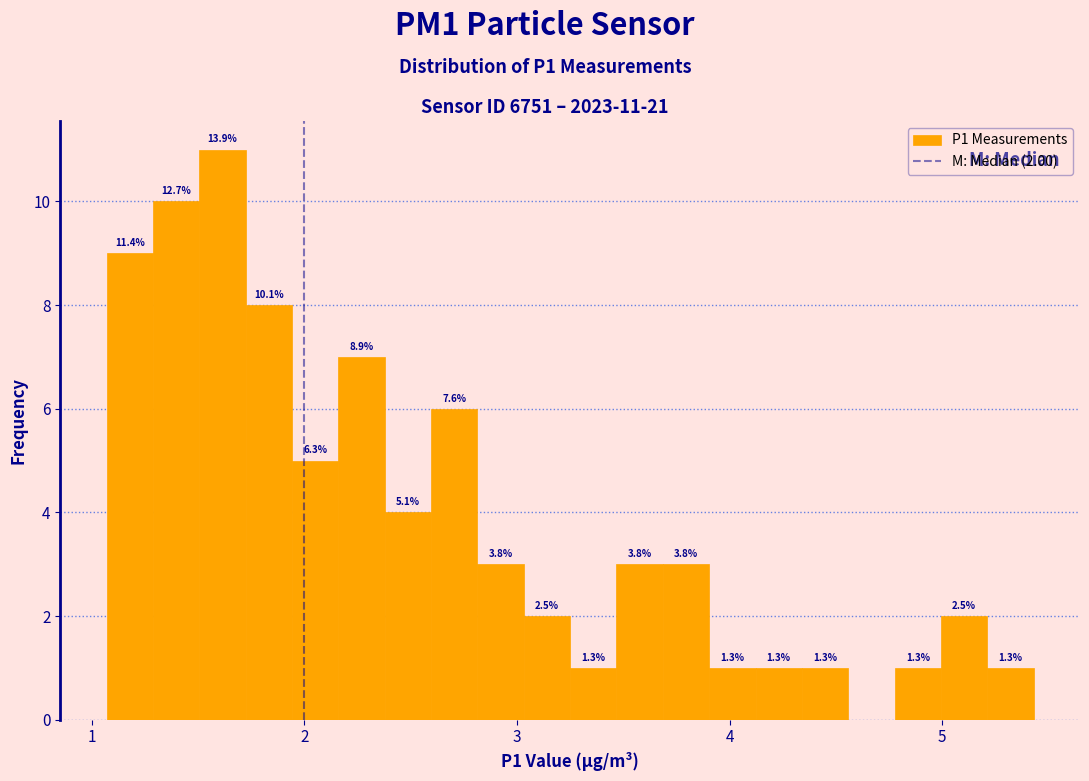

Around what value on the x-axis is the tallest bar? Give the approximate position of its centre, as read against the axis.

1.6